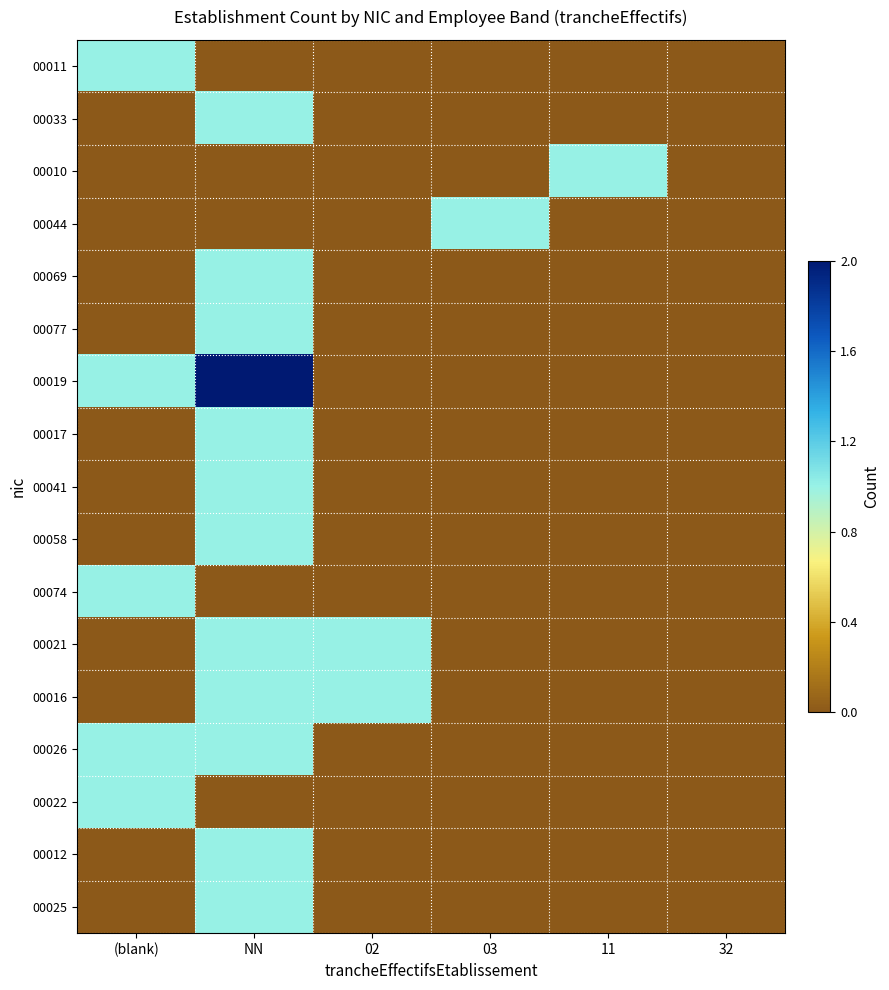

At how many categories does at least one series exceed 0?

5